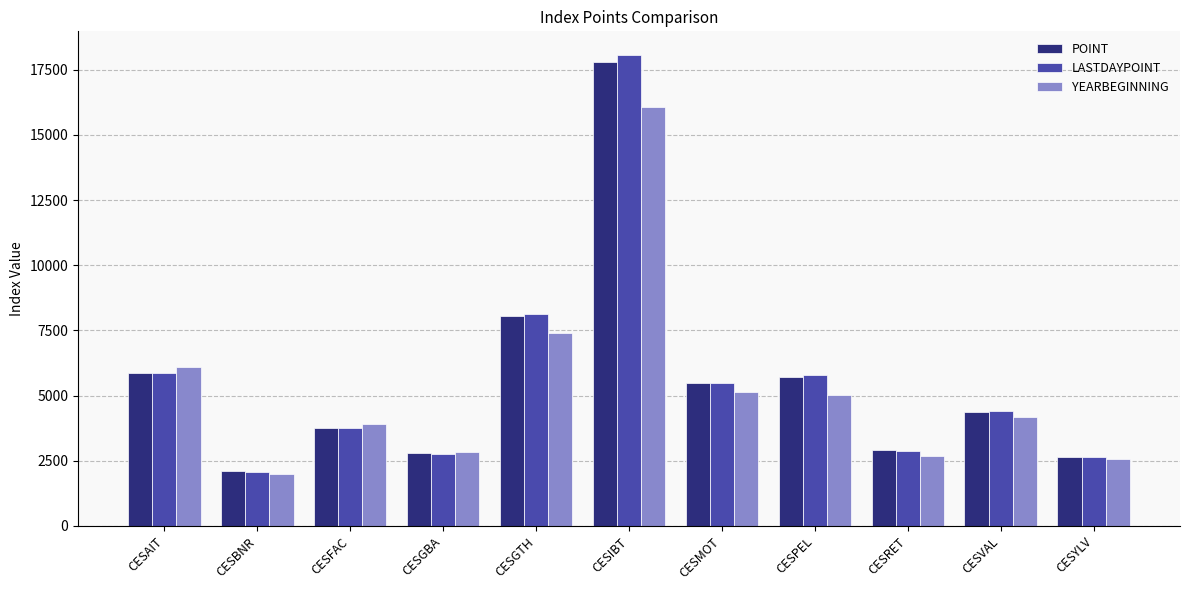

Reading left to right, what are all the values shown in this chart?

POINT: CESAIT=5854.4	CESBNR=2095.1	CESFAC=3754.6	CESGBA=2781.6	CESGTH=8069.3	CESIBT=17782.6	CESMOT=5477.8	CESPEL=5724.5	CESRET=2925.8	CESVAL=4361.4	CESYLV=2658.9
LASTDAYPOINT: CESAIT=5863.3	CESBNR=2080.6	CESFAC=3775.4	CESGBA=2775.9	CESGTH=8122.7	CESIBT=18069.8	CESMOT=5479.6	CESPEL=5779.8	CESRET=2887.5	CESVAL=4403.2	CESYLV=2650.3
YEARBEGINNING: CESAIT=6093.8	CESBNR=2010.5	CESFAC=3904.2	CESGBA=2851.1	CESGTH=7413.2	CESIBT=16056.1	CESMOT=5146.9	CESPEL=5013.1	CESRET=2668.8	CESVAL=4175.3	CESYLV=2561.6